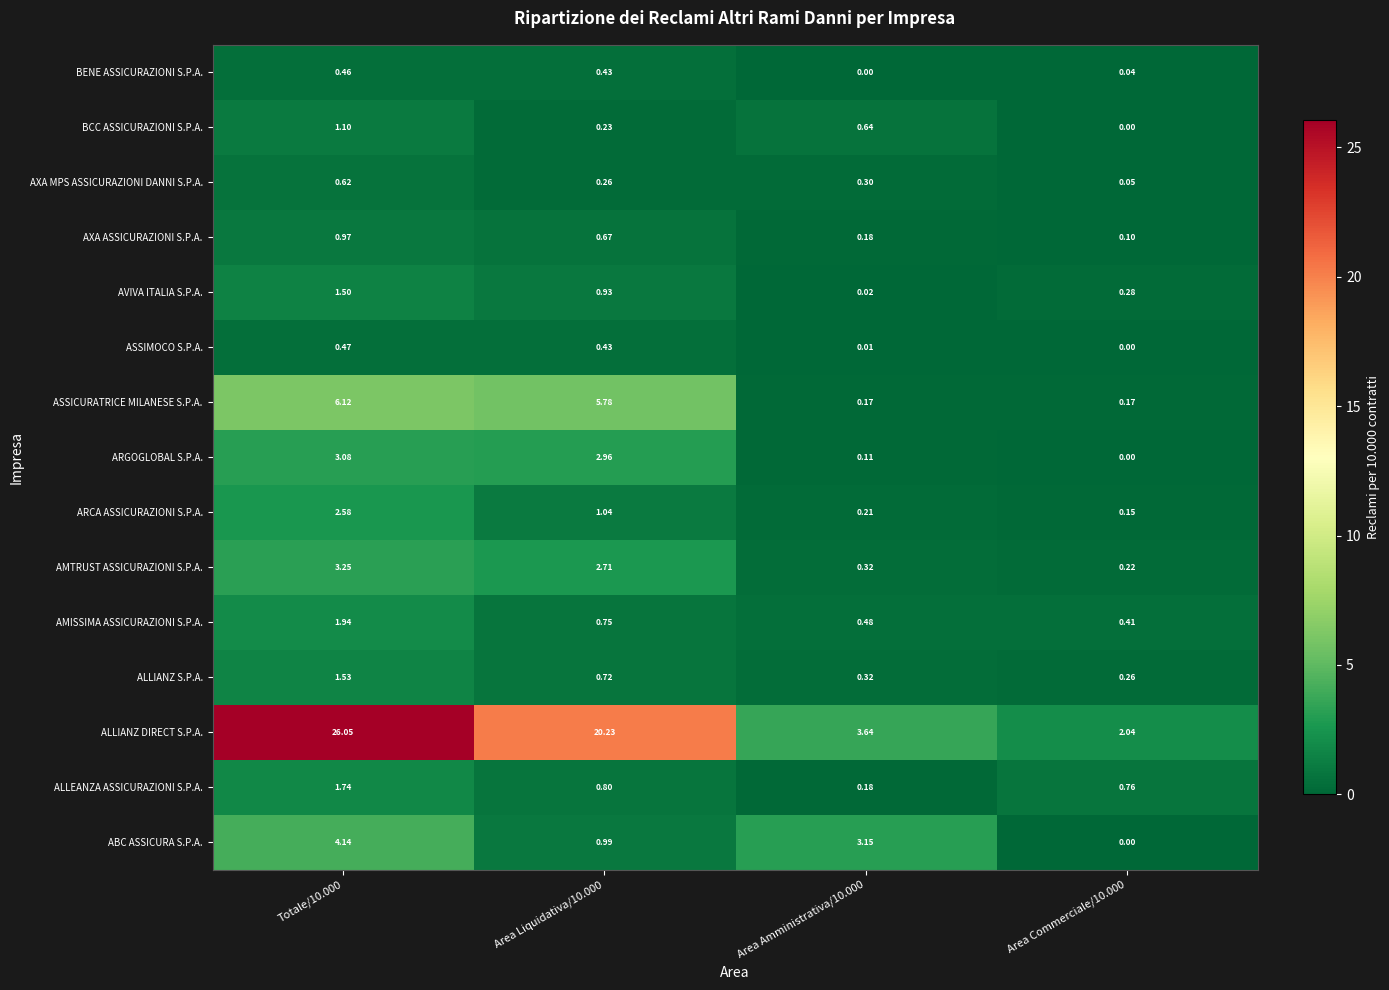

Rank the series by their maximum value, from highest to lowest.

ALLIANZ DIRECT S.P.A., ASSICURATRICE MILANESE S.P.A., ABC ASSICURA S.P.A., AMTRUST ASSICURAZIONI S.P.A., ARGOGLOBAL S.P.A., ARCA ASSICURAZIONI S.P.A., AMISSIMA ASSICURAZIONI S.P.A., ALLEANZA ASSICURAZIONI S.P.A., ALLIANZ S.P.A., AVIVA ITALIA S.P.A., BCC ASSICURAZIONI S.P.A., AXA ASSICURAZIONI S.P.A., AXA MPS ASSICURAZIONI DANNI S.P.A., ASSIMOCO S.P.A., BENE ASSICURAZIONI S.P.A.